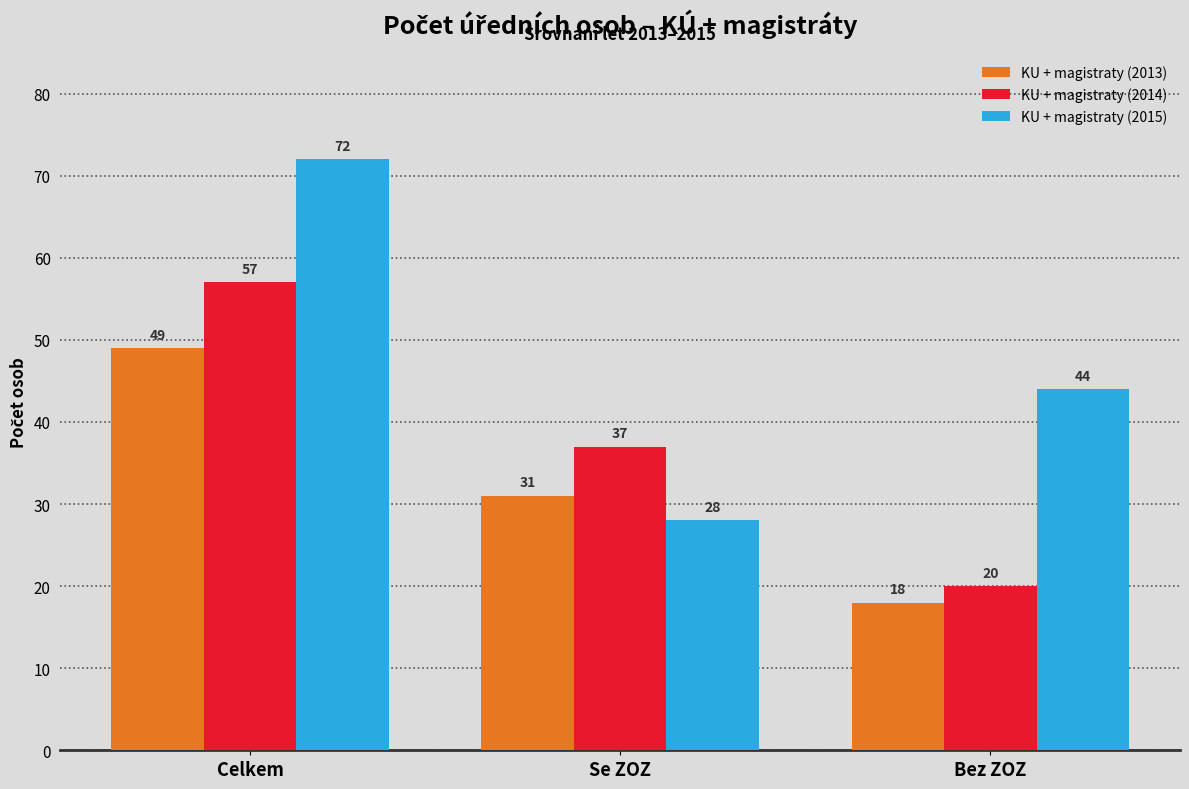

At how many categories does at least one series exceed 41?

2